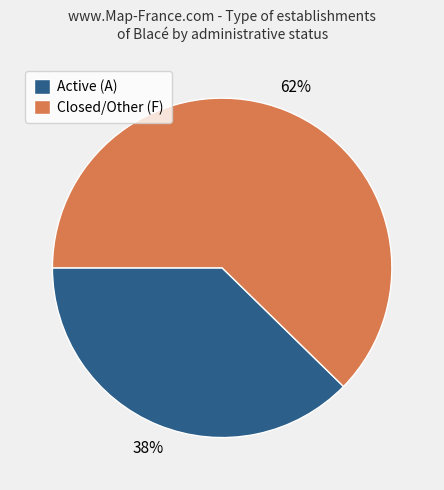

What percentage is the Active (A) slice, to the nearest percent?

38%